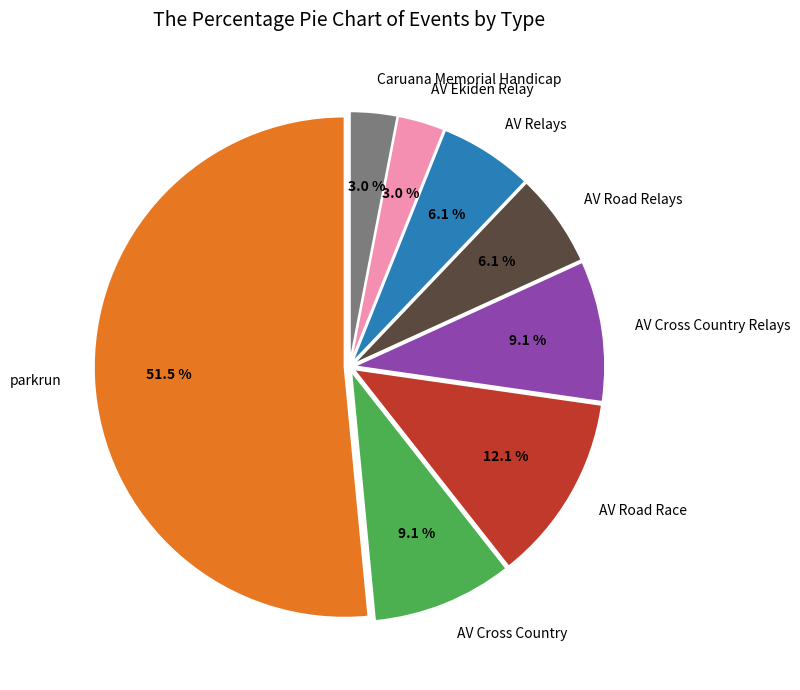

Is there any slice that represents more than half of the pie?

Yes